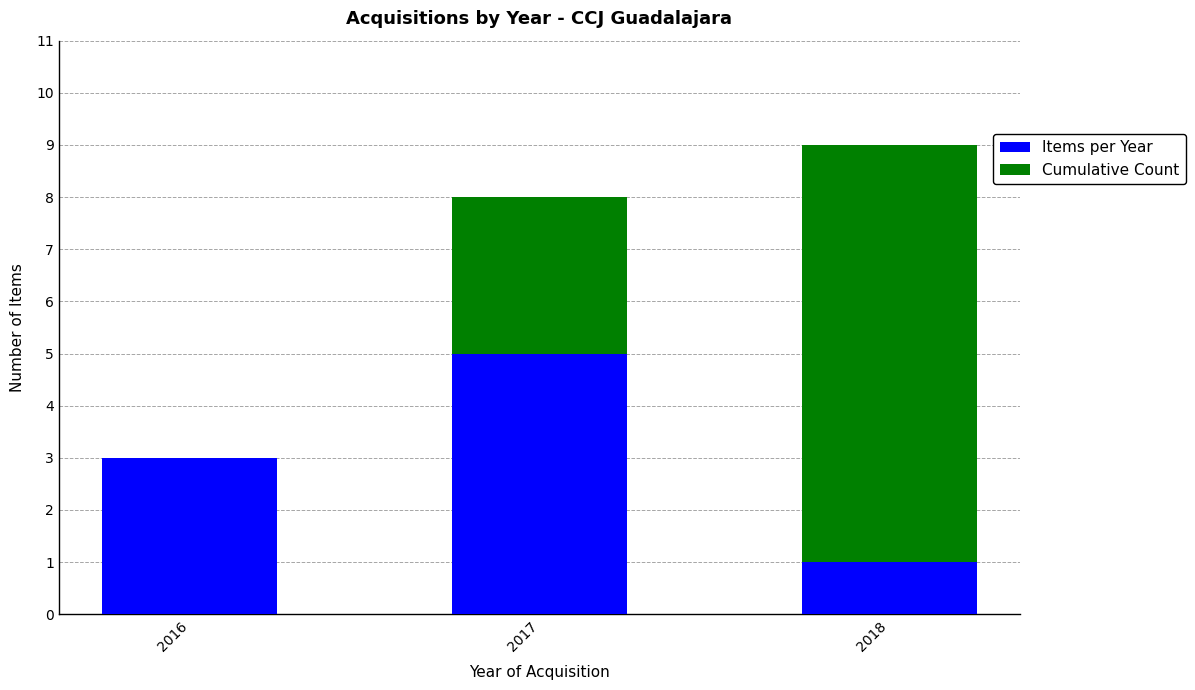

Is it true that Items per Year equals 2 at 2016?

False